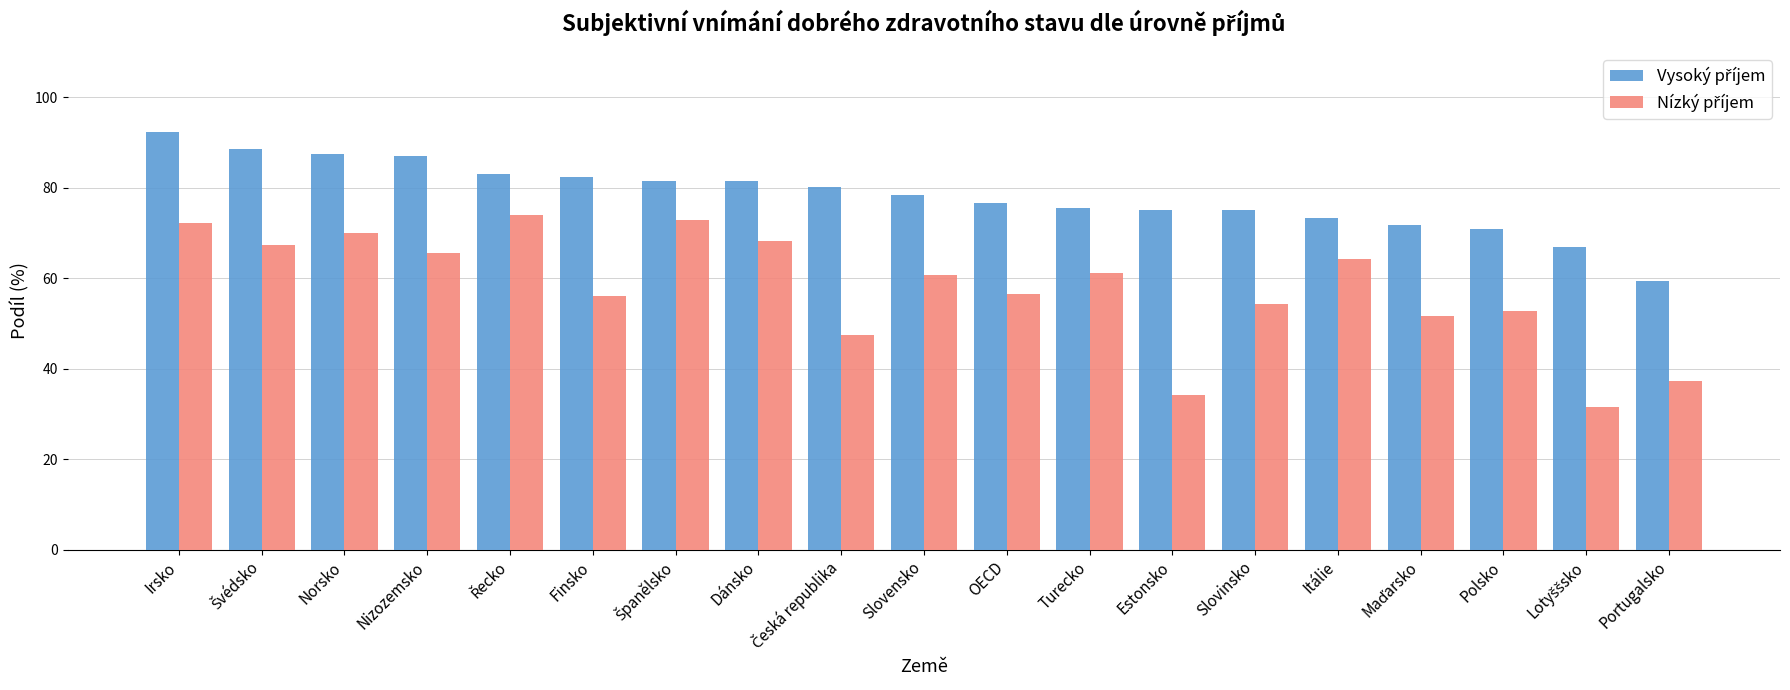

What is the spread (max minus min) of values at Estonsko?

41.1